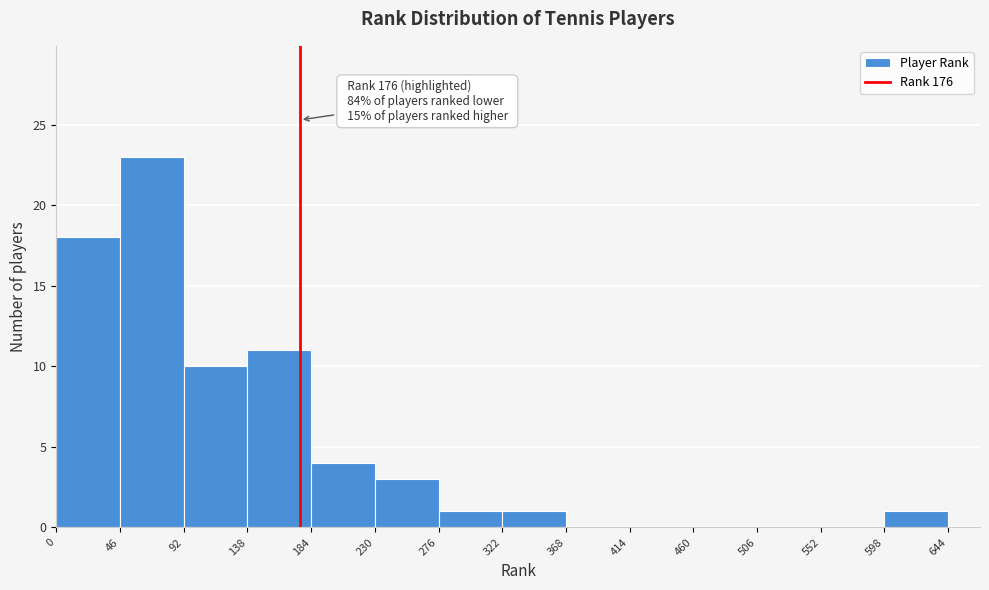

Which range on the x-axis has the tallest bar?

46 to 92